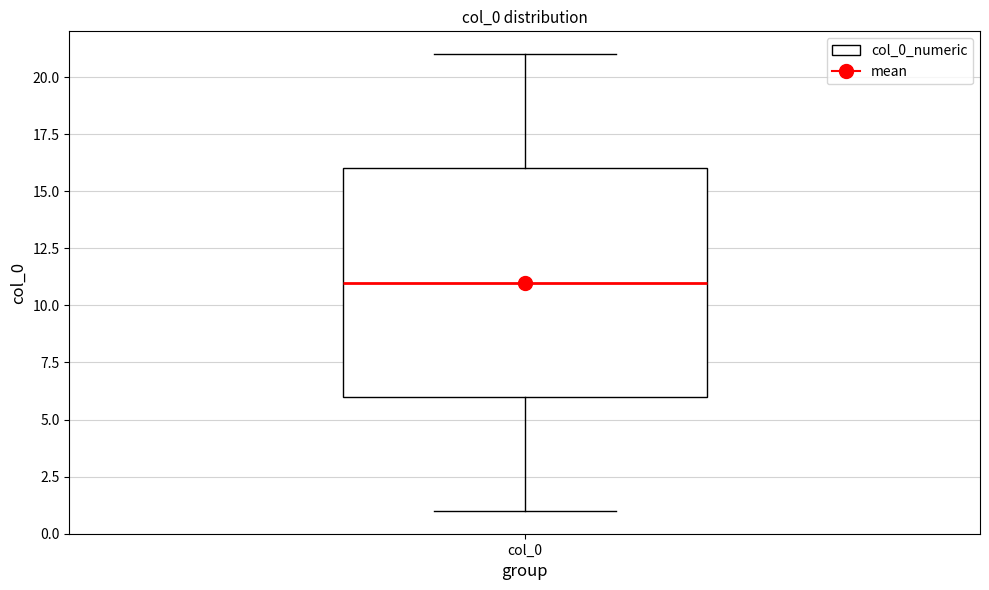

Read this box plot against the y-axis: the position of the median line, the range covered by the box, and the ends of both whiskers. The values are not printed on the chart, so give them approximately, as read against the axis.

median 11, box 6 to 16, whiskers 1 to 21